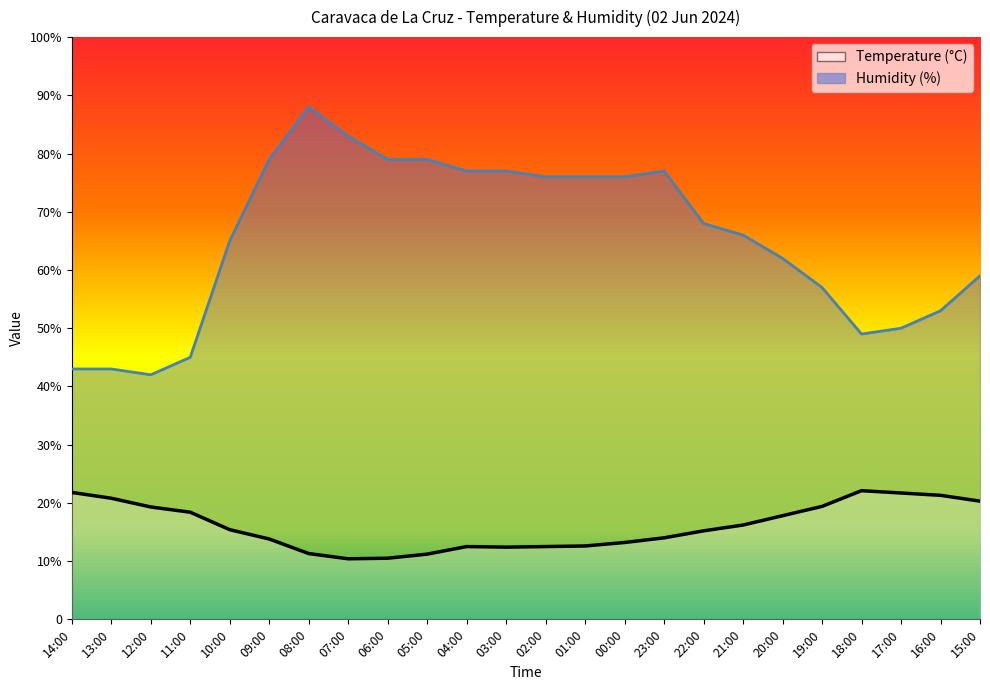

At how many categories does at least one series exceed 72?

11